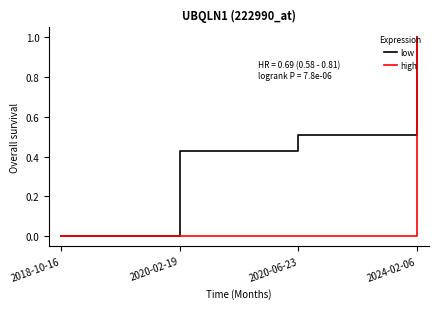

What is the total value across all series at 2024-02-06?

2.0